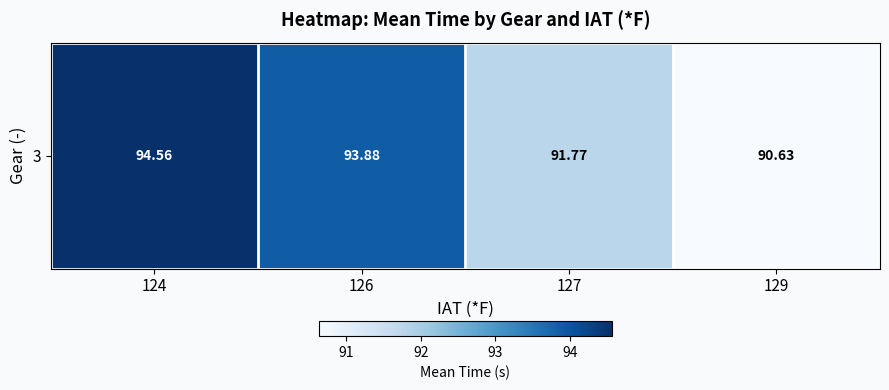

What is the smallest value displayed?

90.6